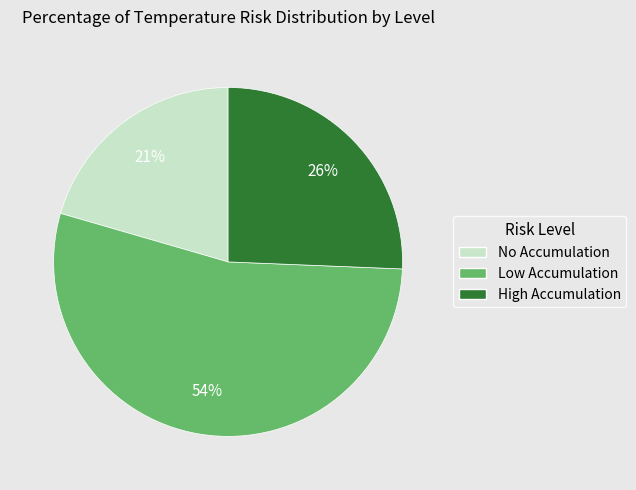

To the nearest percent, what is the difference between the largest and smallest slice percentages?

33%